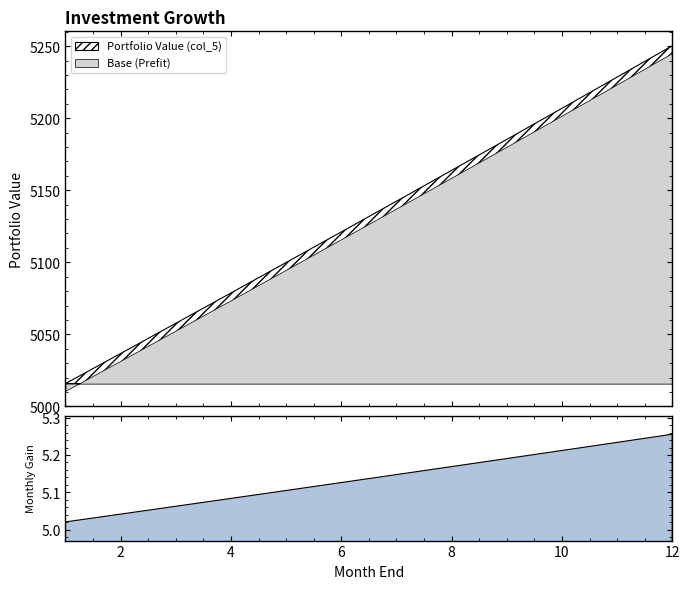

True or false: Portfolio Value (col_5) and Monthly Gain (col_6) cross at least once.

False